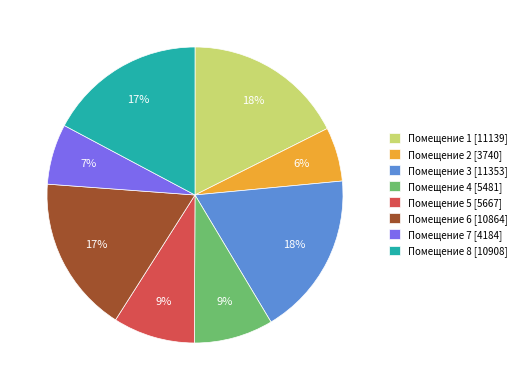

Combined, do Помещение 1 [11139] and Помещение 5 [5667] account for over 50%?

No